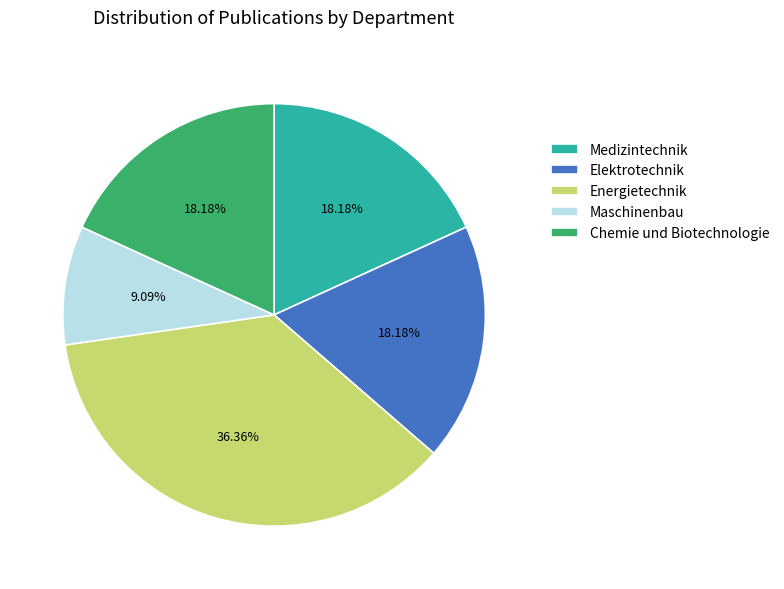

What is the ratio of the value at Maschinenbau to the value at Medizintechnik?

0.5